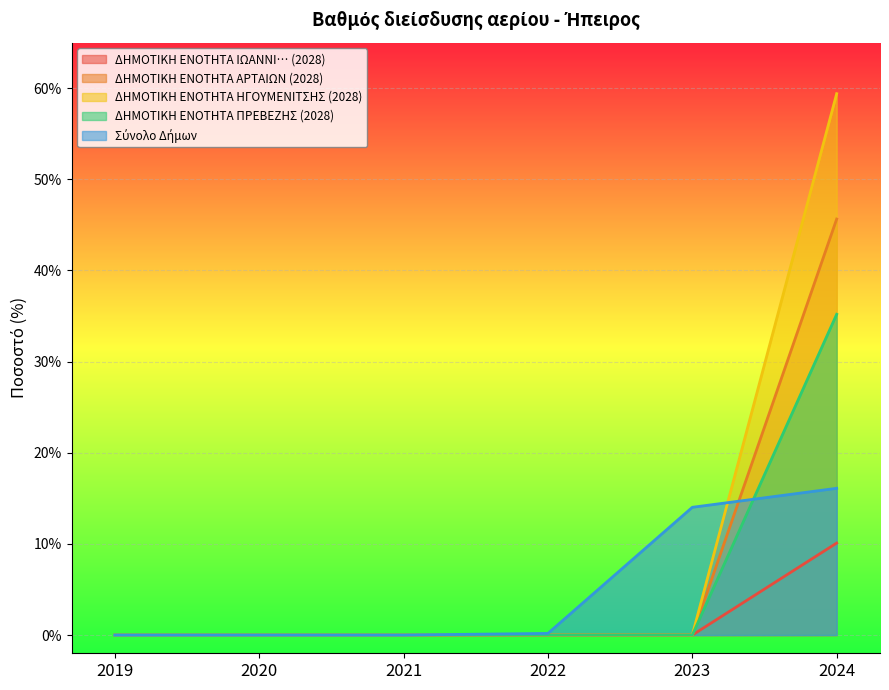

How many positive values does the ΔΗΜΟΤΙΚΗ ΕΝΟΤΗΤΑ ΗΓΟΥΜΕΝΙΤΣΗΣ (2028) series have?

1